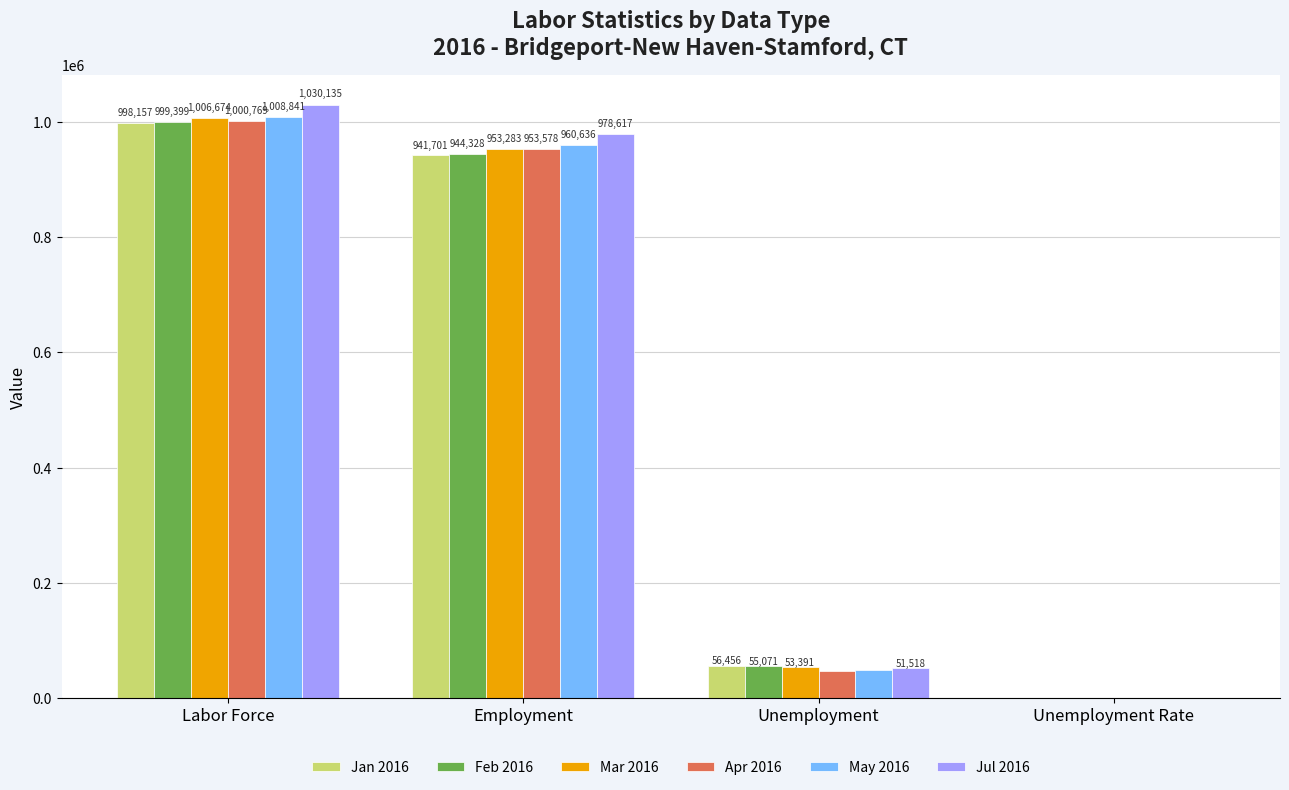

Which category has the highest value in the Jul 2016 series?

Labor Force